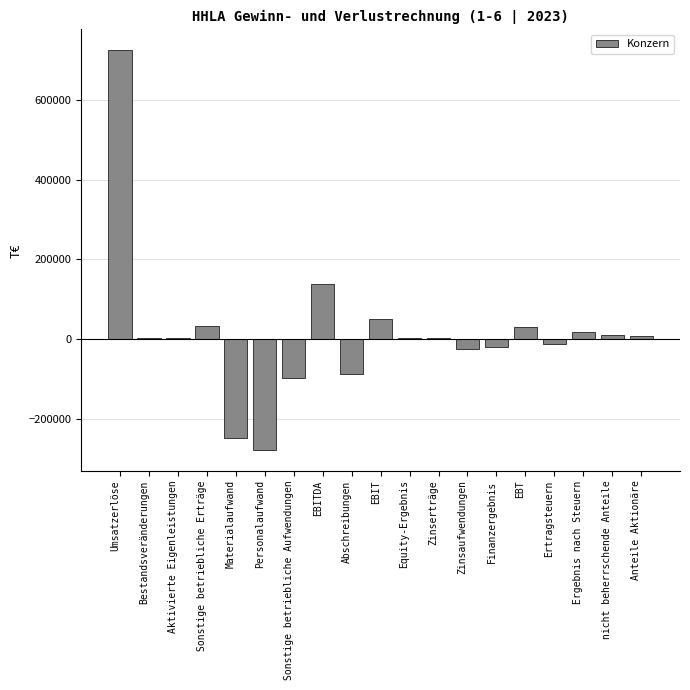

Read the value at EBT.

29846